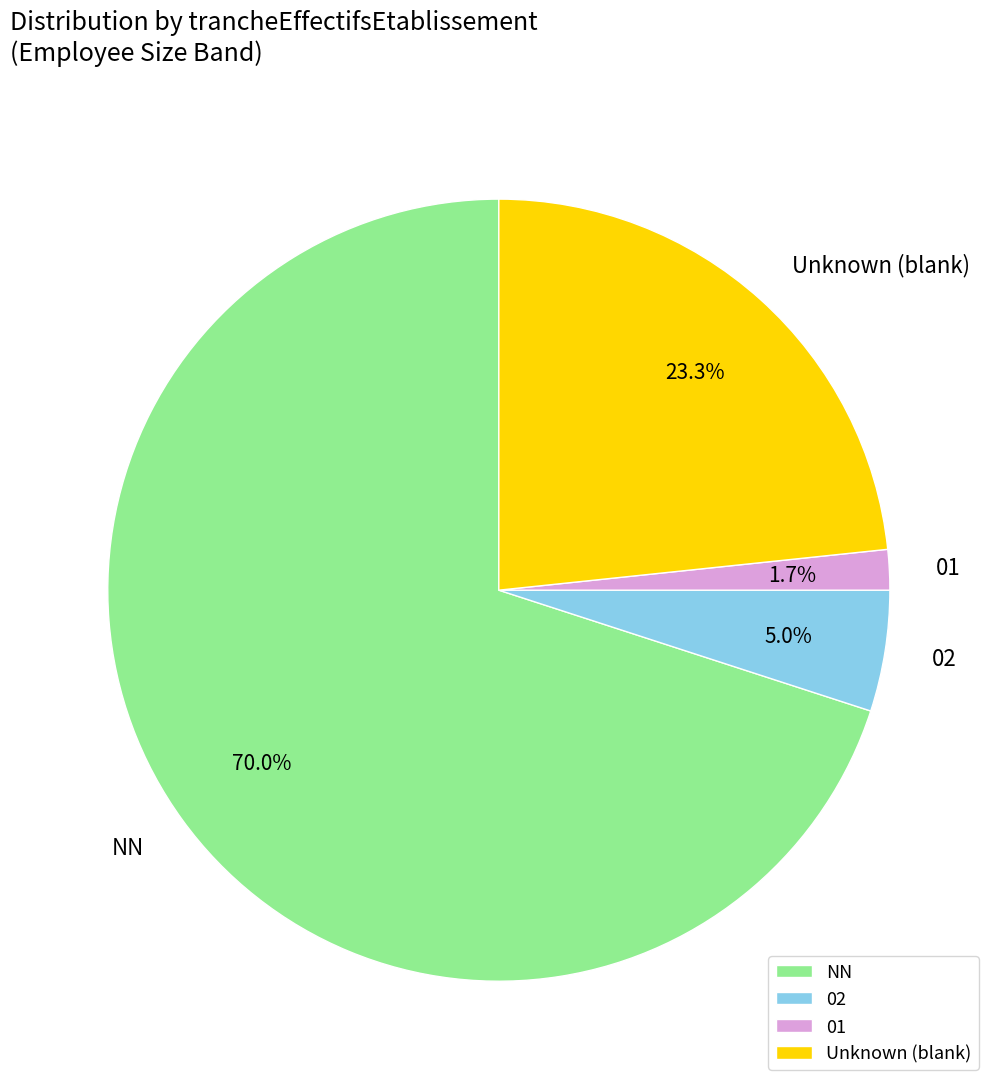

Does any single category account for the majority?

Yes